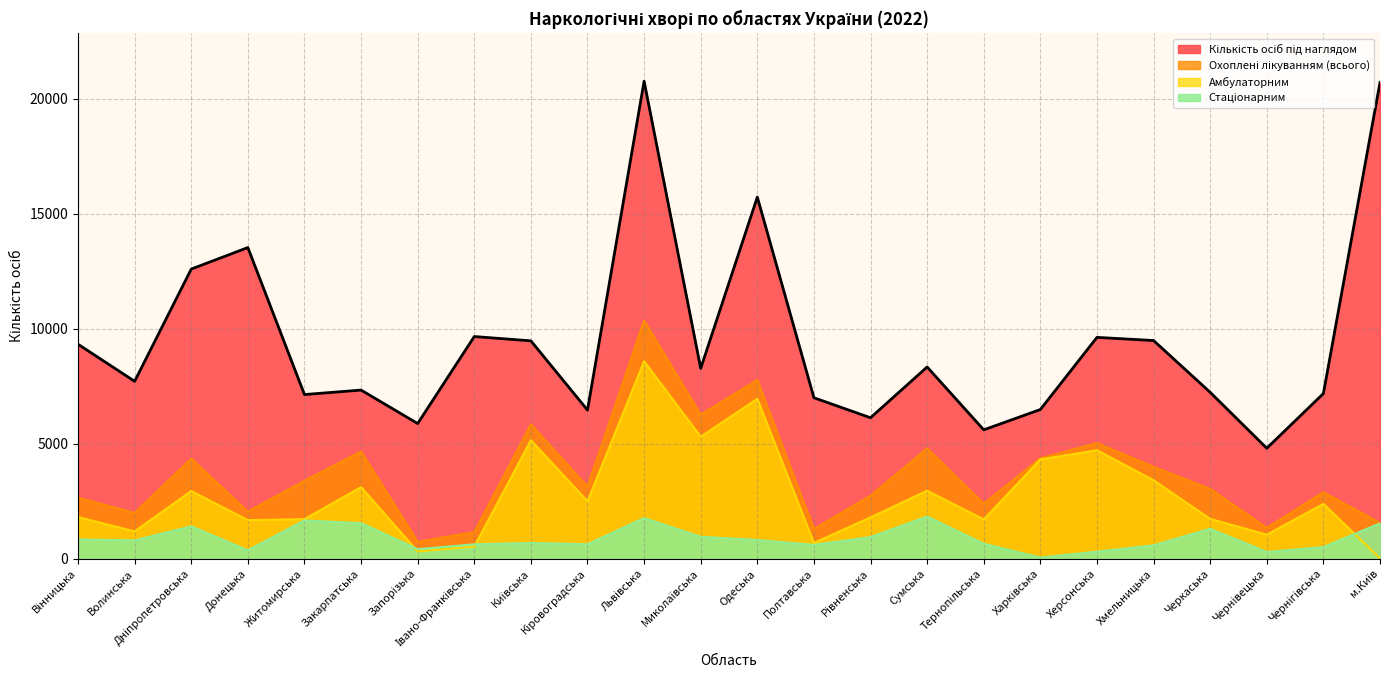

What is the maximum value for Охоплені лікуванням (всього)?

10363